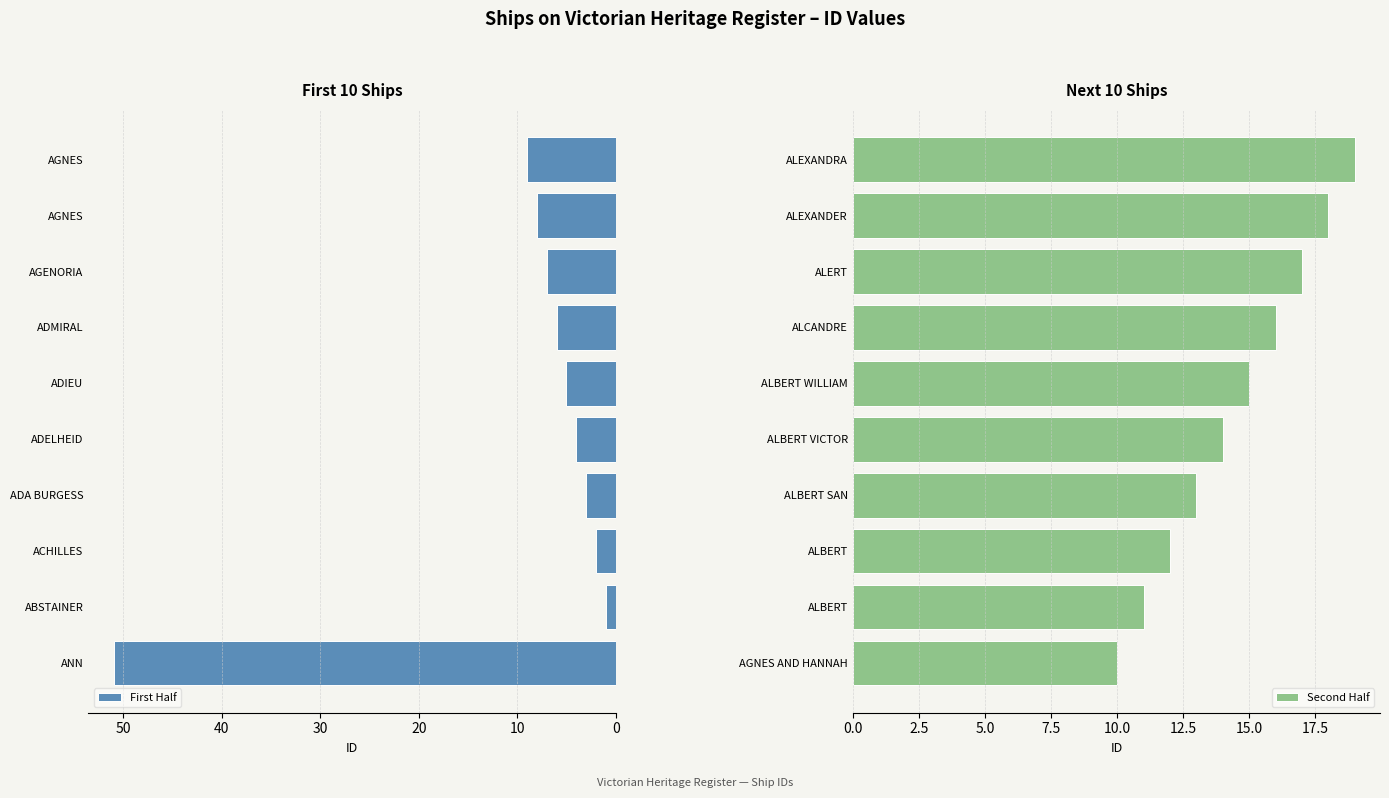

Read the Second Half value at ALCANDRE.

16